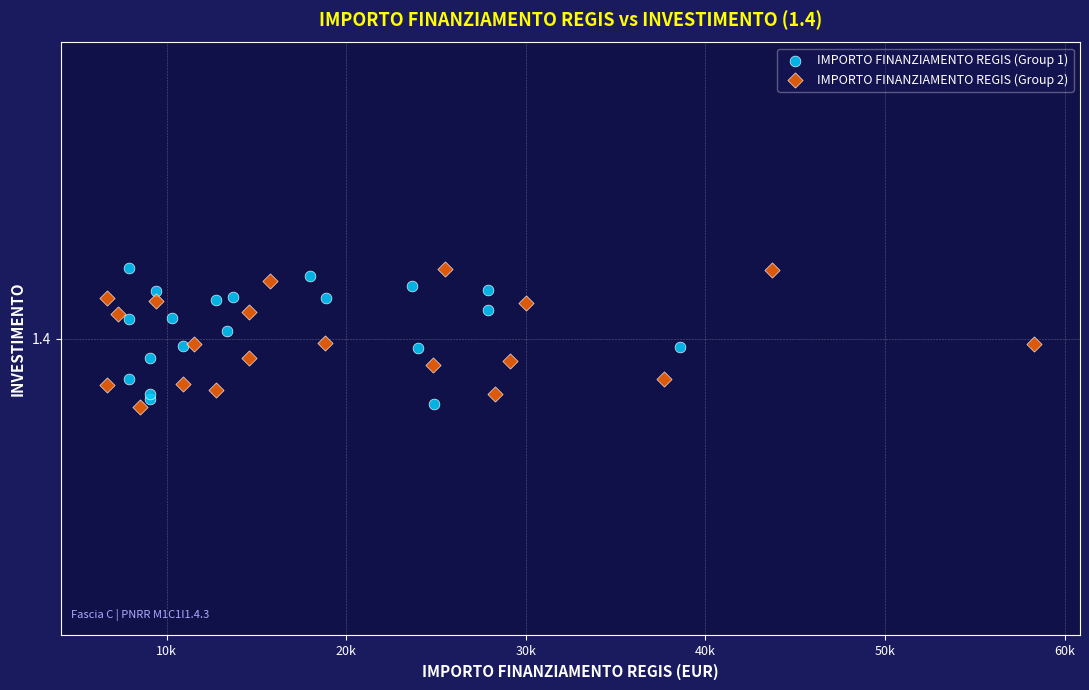

What are all the series names shown in the legend?

IMPORTO FINANZIAMENTO REGIS (Group 1), IMPORTO FINANZIAMENTO REGIS (Group 2)